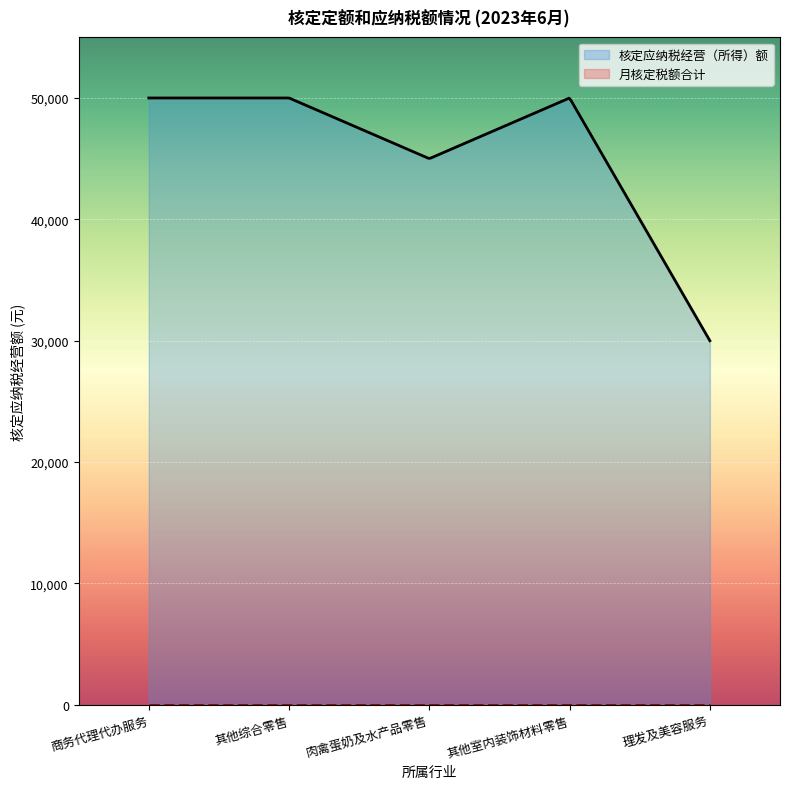

What is the minimum value for 核定应纳税经营（所得）额?

30000.0